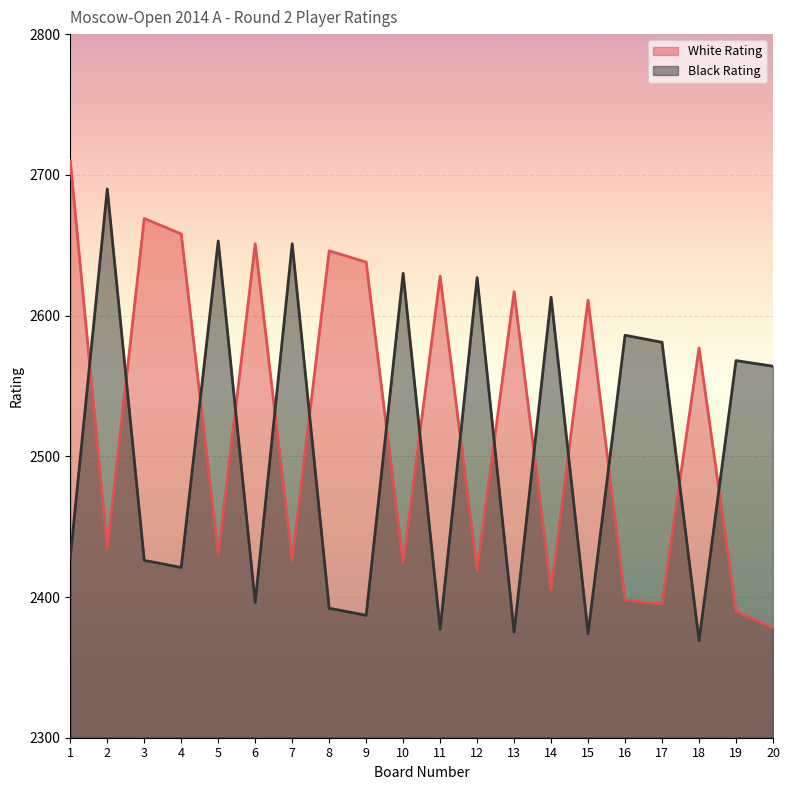

Which series ends up on top after the final intersection of Black Rating and White Rating?

Black Rating